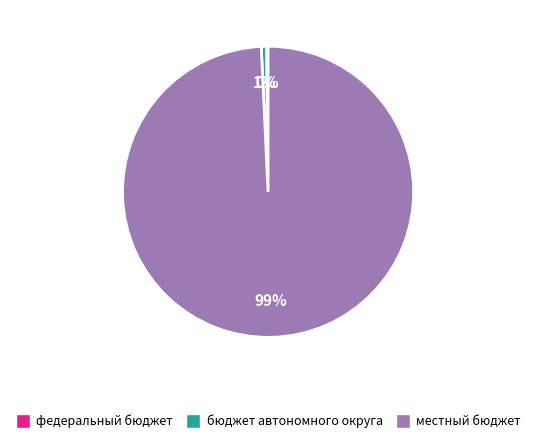

Between бюджет автономного округа and местный бюджет, which is larger?

местный бюджет